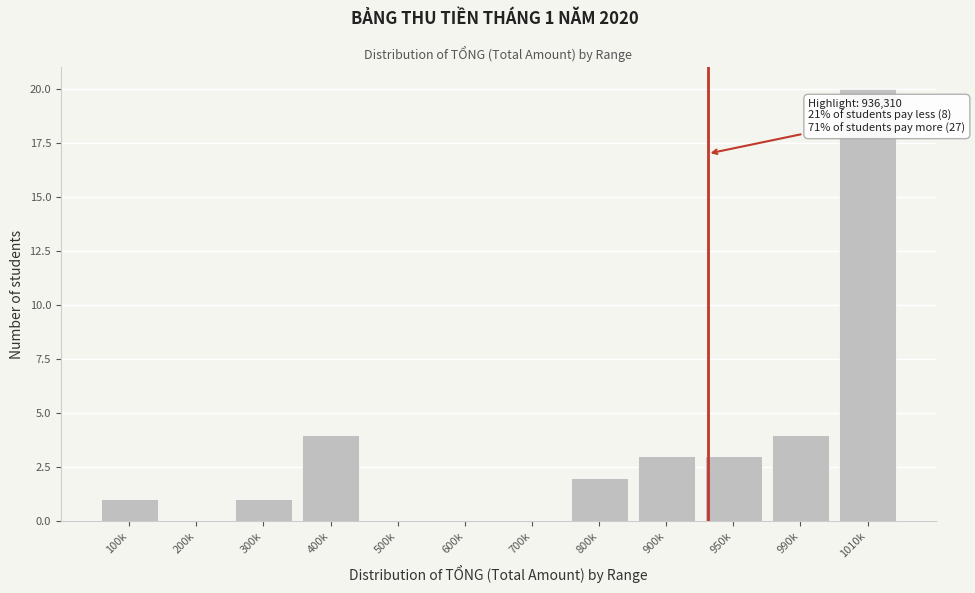

Reading right to left, what are all the values shown in this chart?

1010k=20	990k=4	950k=3	900k=3	800k=2	700k=0	600k=0	500k=0	400k=4	300k=1	200k=0	100k=1